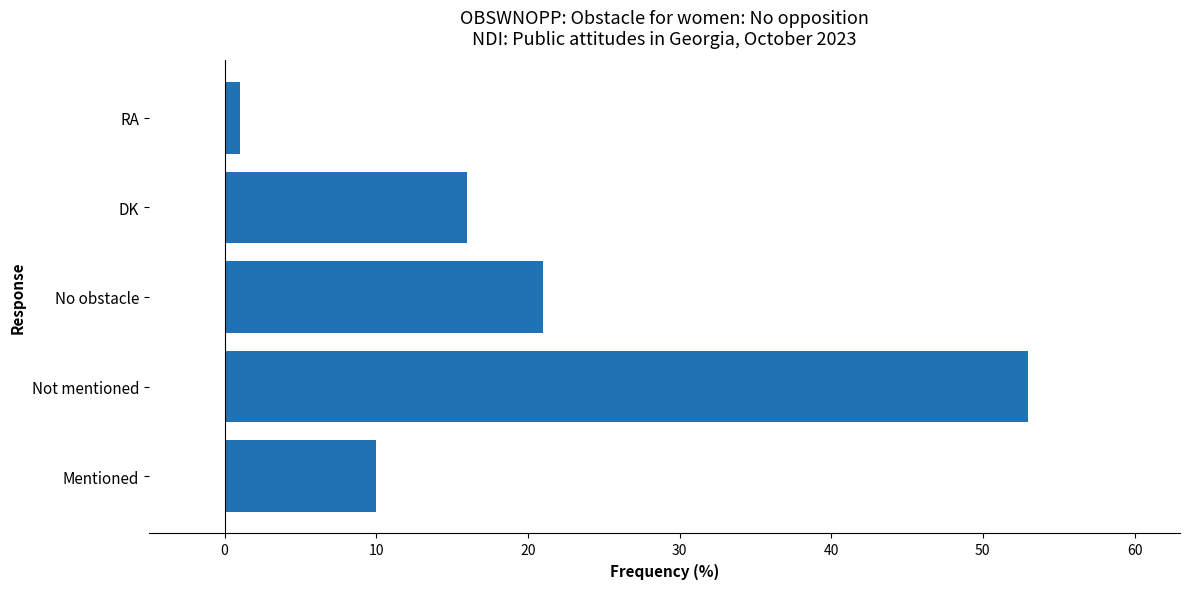

Which has a higher value, No obstacle or DK?

No obstacle